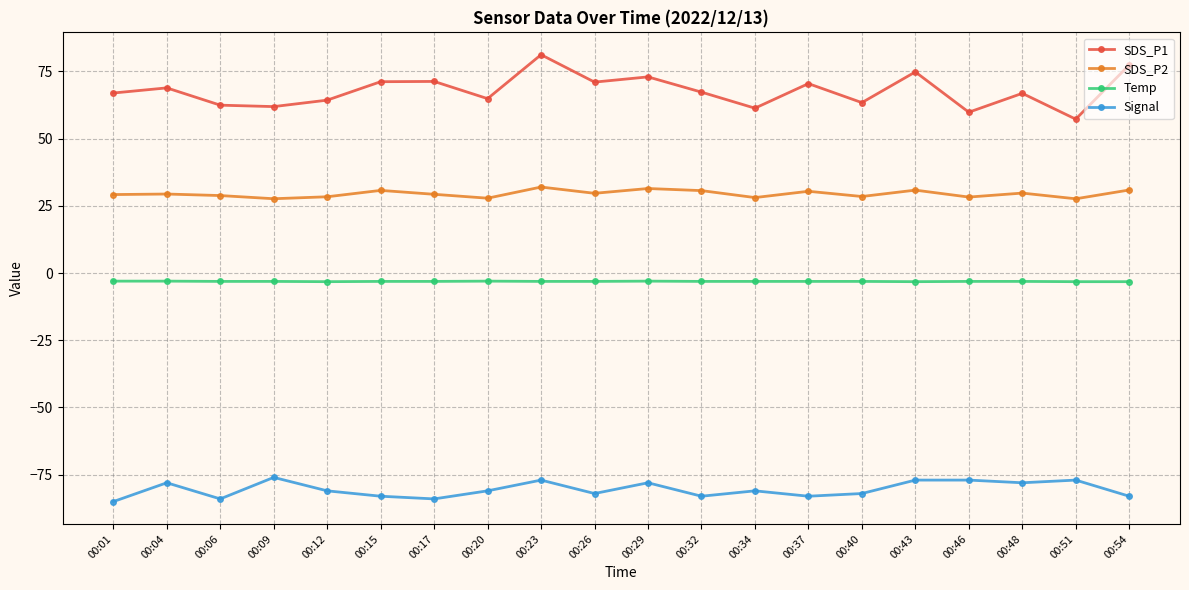

What is the highest value of the SDS_P1 series?

81.2